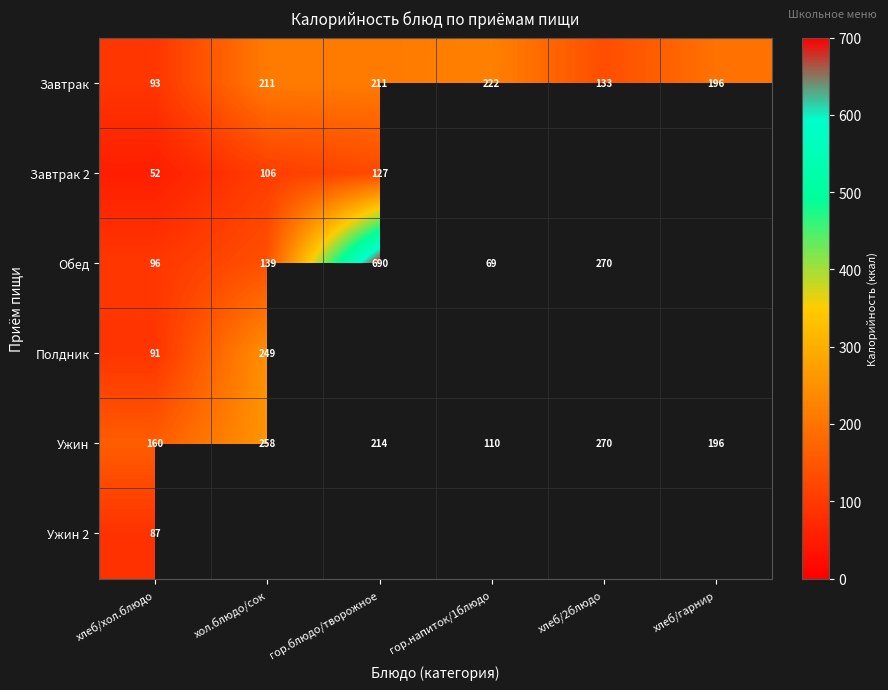

Where does the Ужин series first go above 214?

хол.блюдо/сок